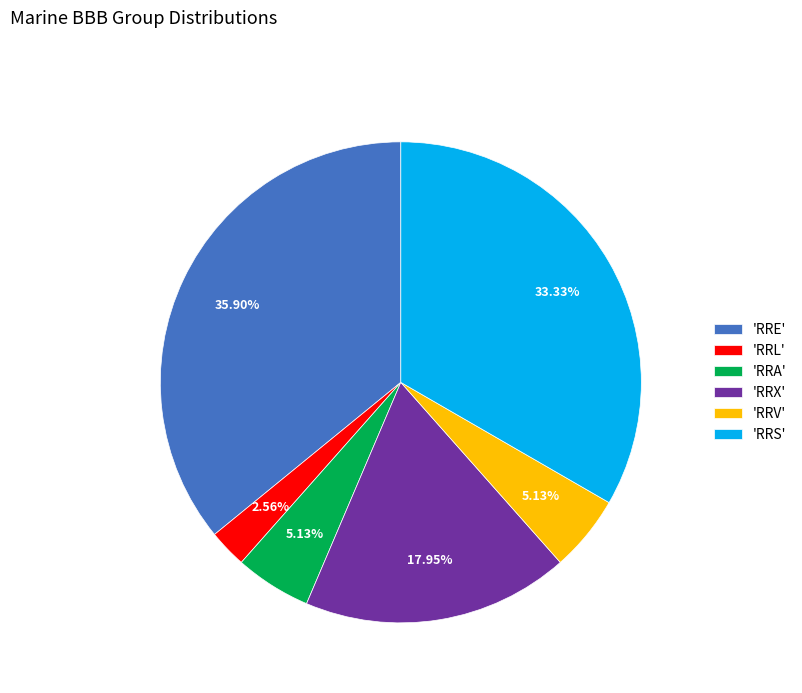

Count the number of slices in the pie.

6